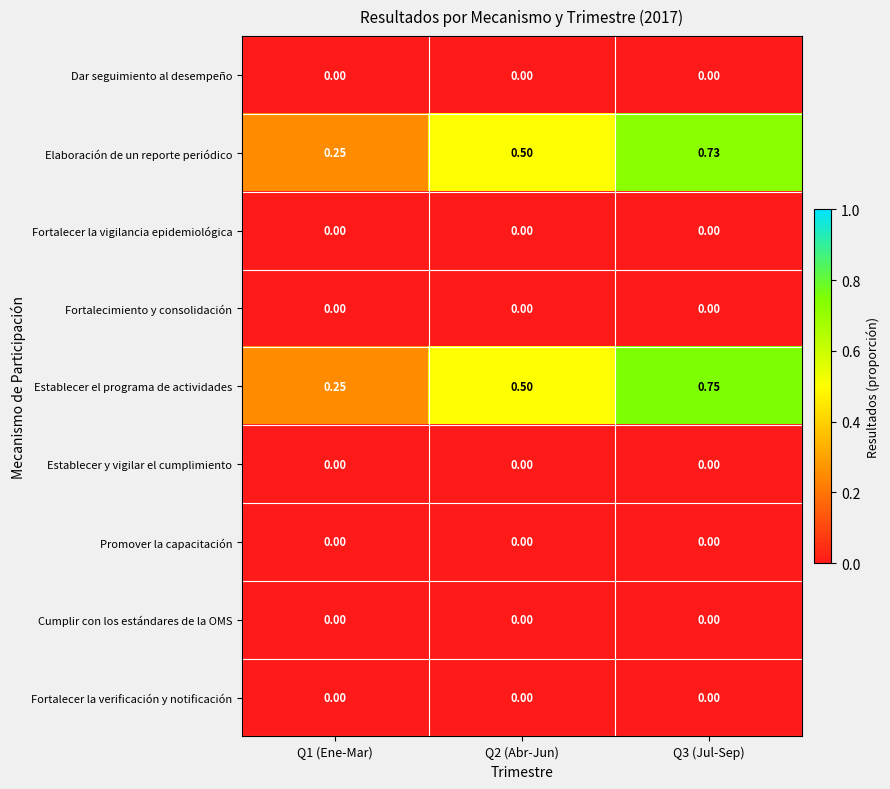

Is the value of Fortalecimiento y consolidación at Q1 (Ene-Mar) greater than the value of Establecer el programa de actividades at Q2 (Abr-Jun)?

No